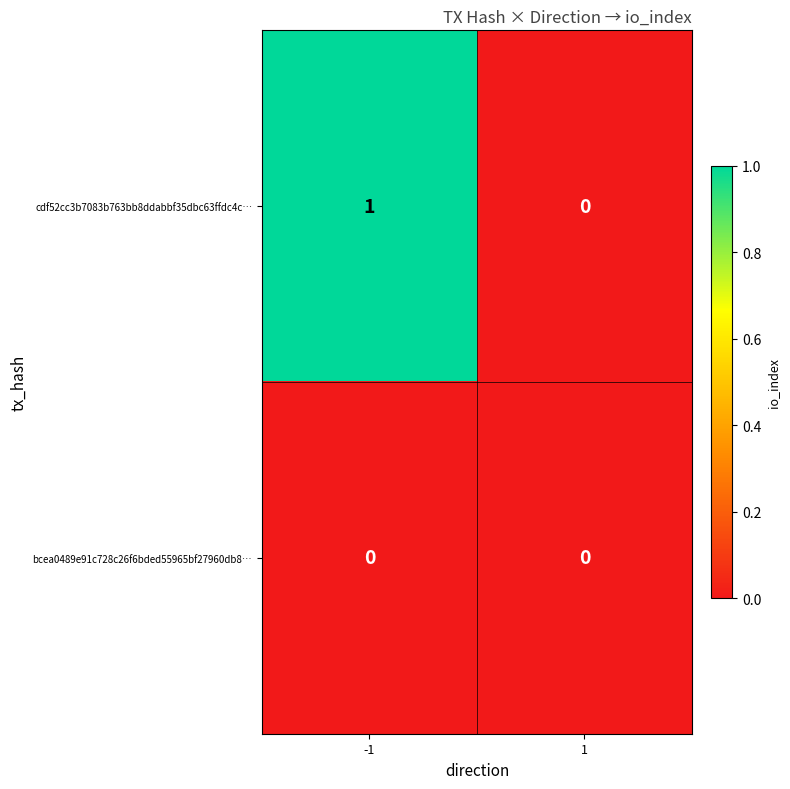

The cdf52cc3b7083b763bb8ddabbf35dbc63ffdc4c… series shows 0 at 1. True or false?

True